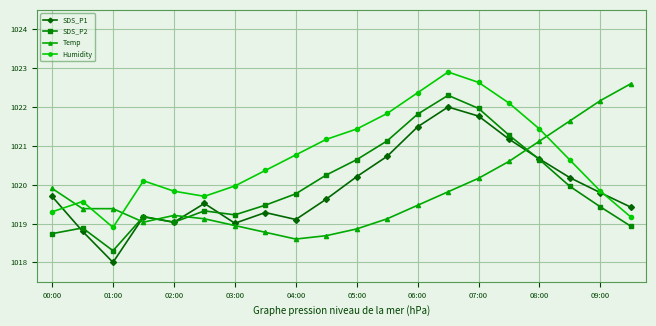

What are all the series names shown in the legend?

SDS_P1, SDS_P2, Temp, Humidity